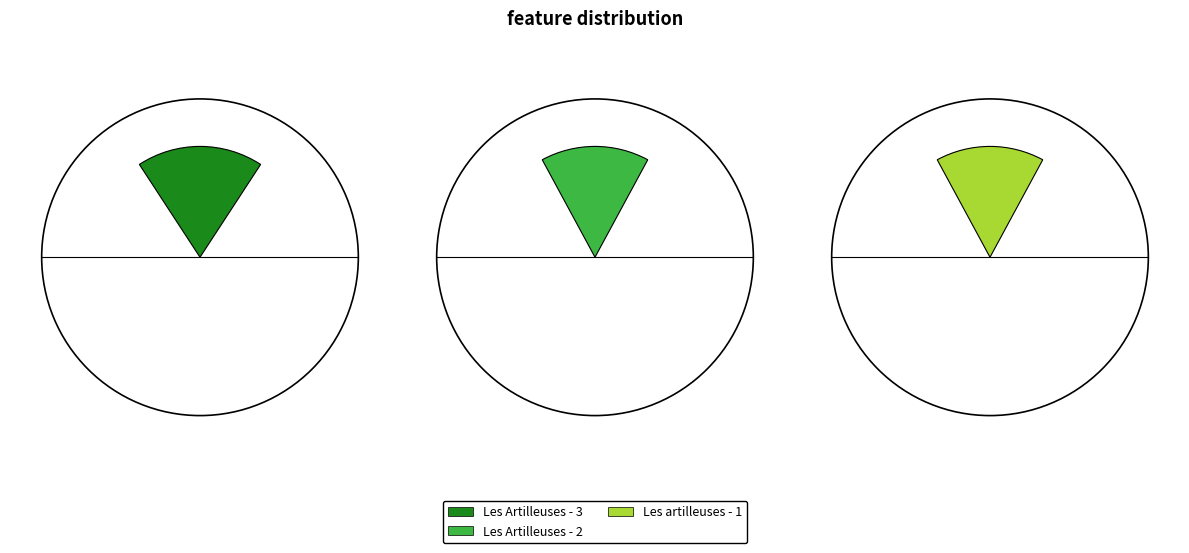

Which has a higher value, Les Artilleuses - 3 or Les artilleuses - 1?

Les Artilleuses - 3